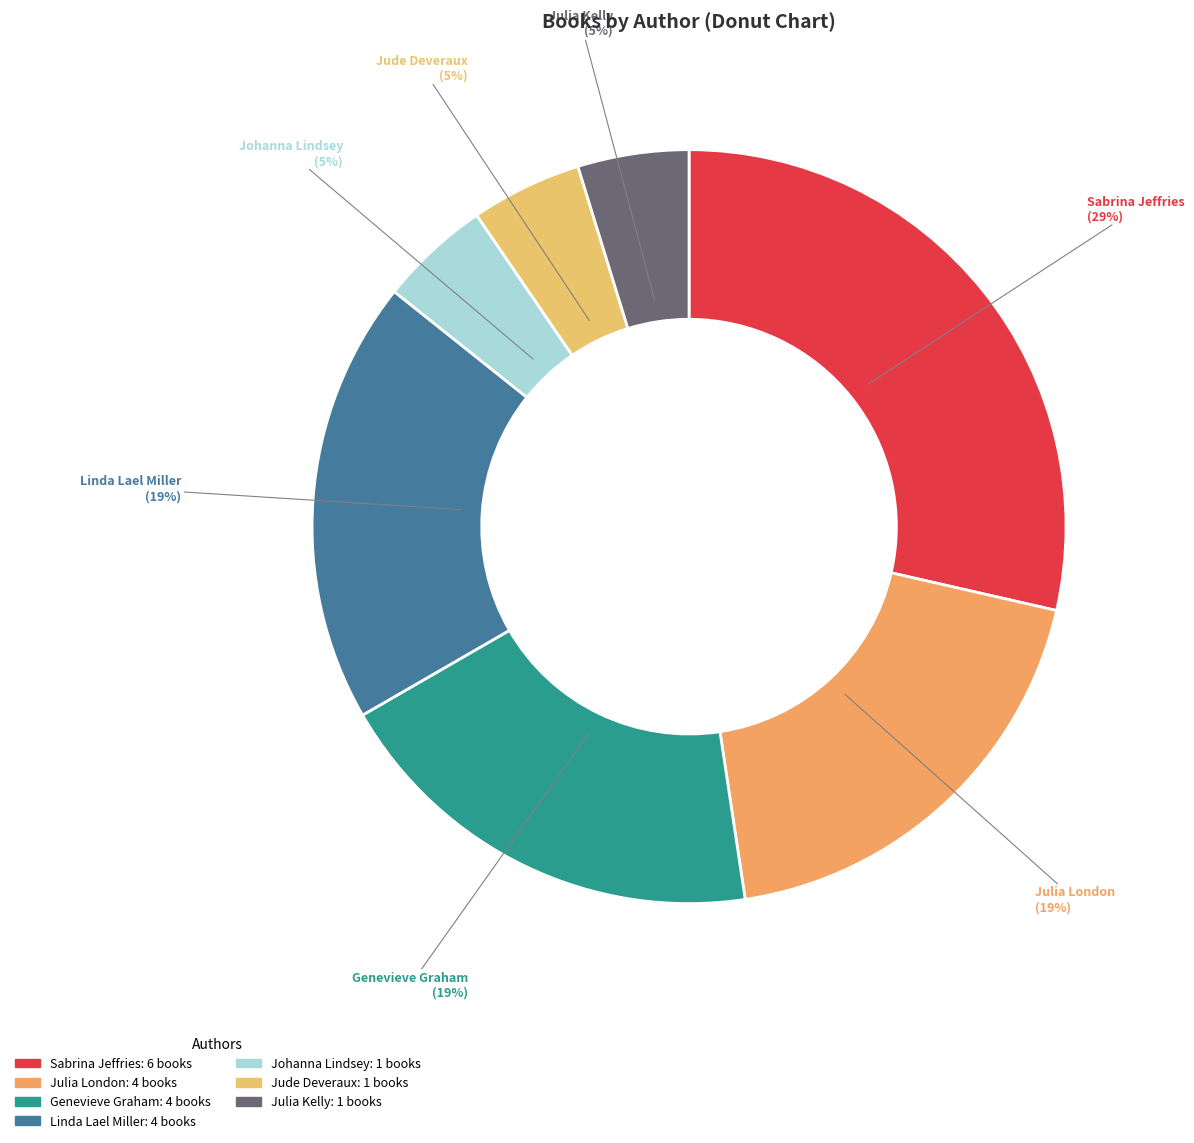

Is there any slice that represents more than half of the pie?

No